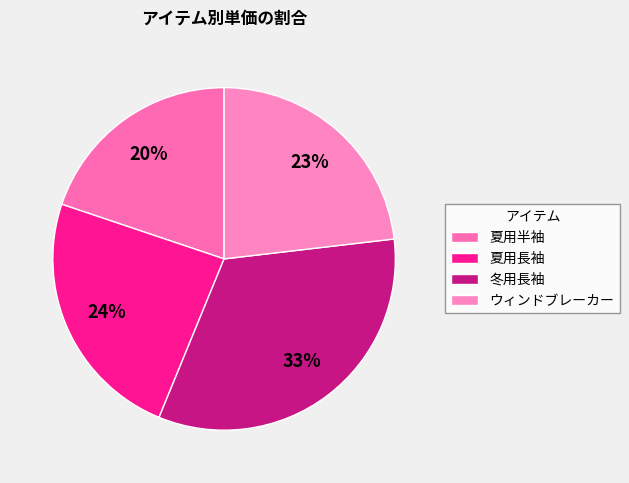

What is the largest slice in the pie chart?

冬用長袖